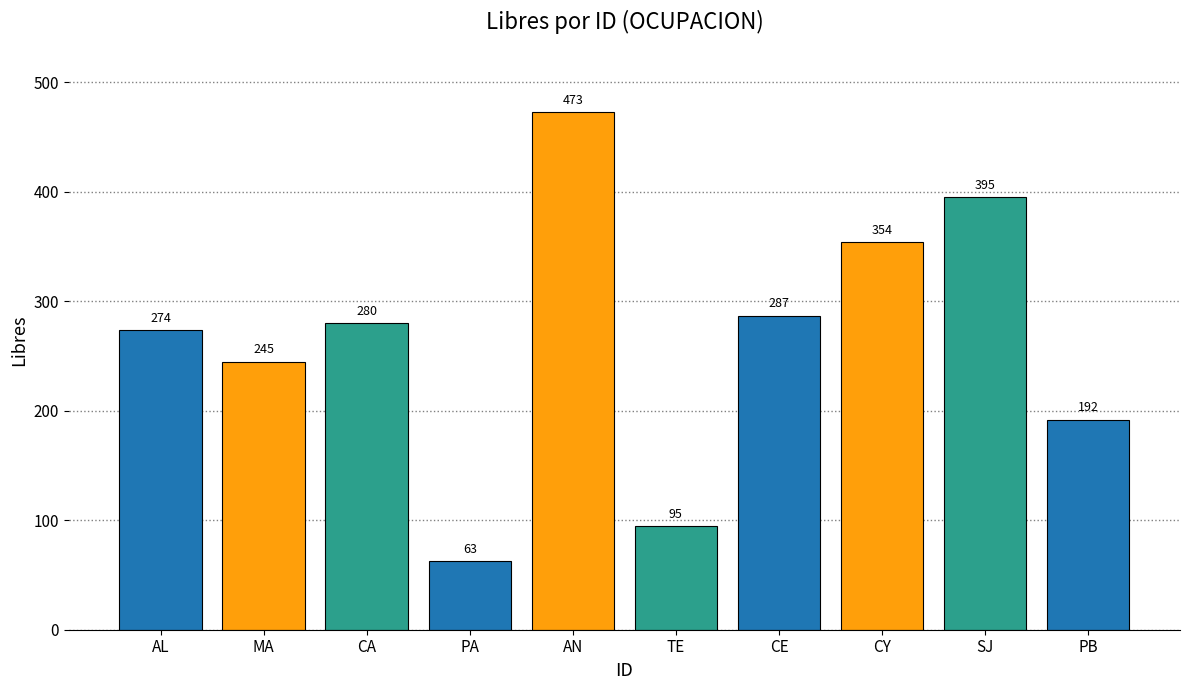

List the labels in order of value, smallest first.

PA, TE, PB, MA, AL, CA, CE, CY, SJ, AN